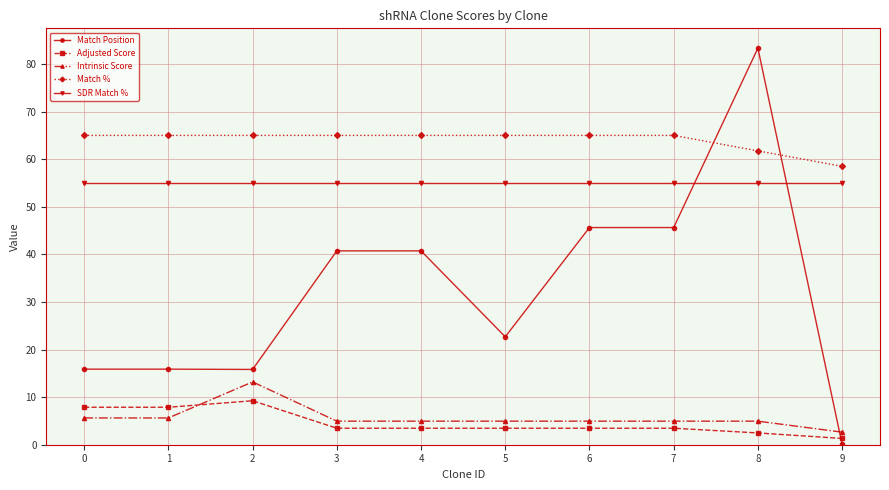

What is the maximum value for Match %?

65.0